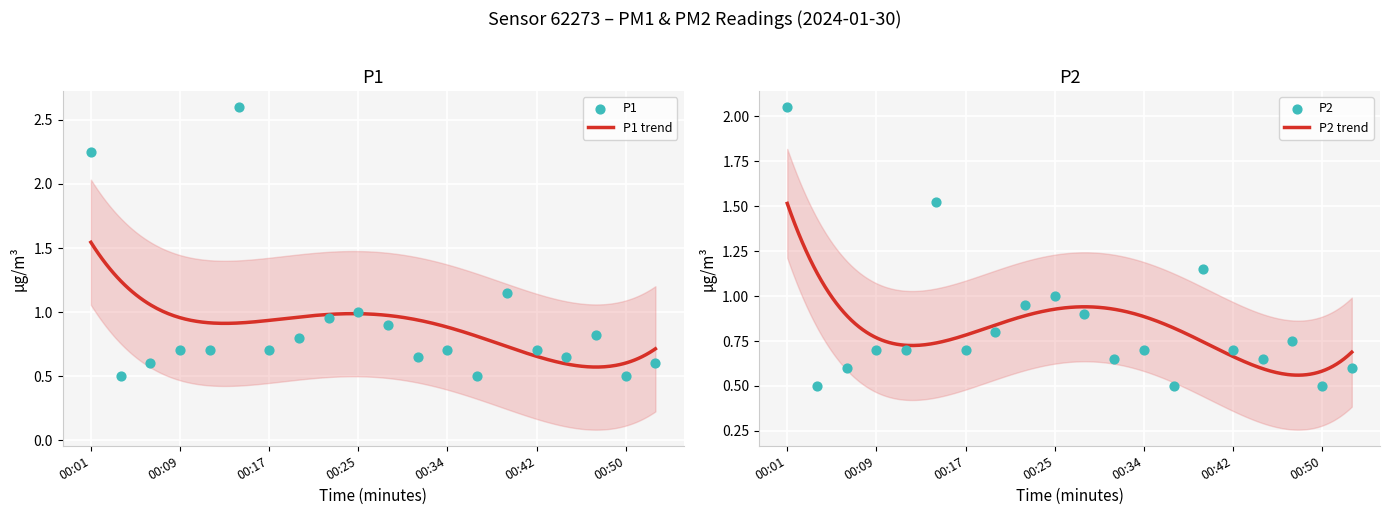

At which category is the sum across all series the highest?

00:01